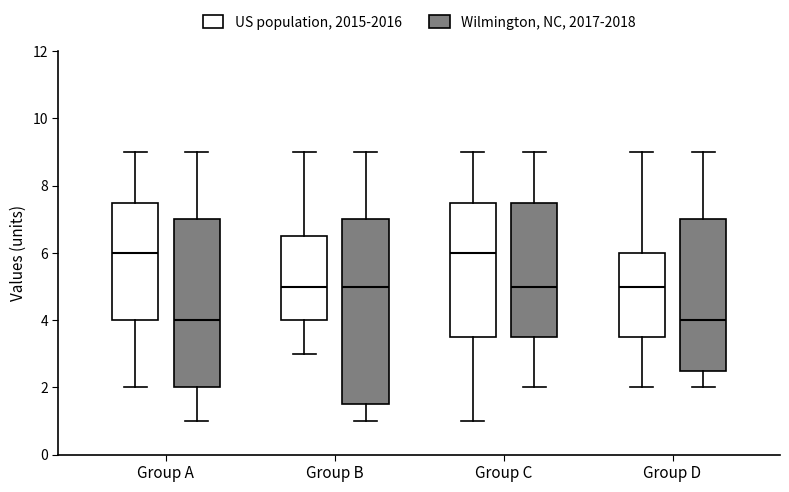

Where is the lower edge of the box for Group A (US population, 2015-2016) on the y-axis? The values are not printed on the chart, so give them approximately, as read against the axis.

4.0